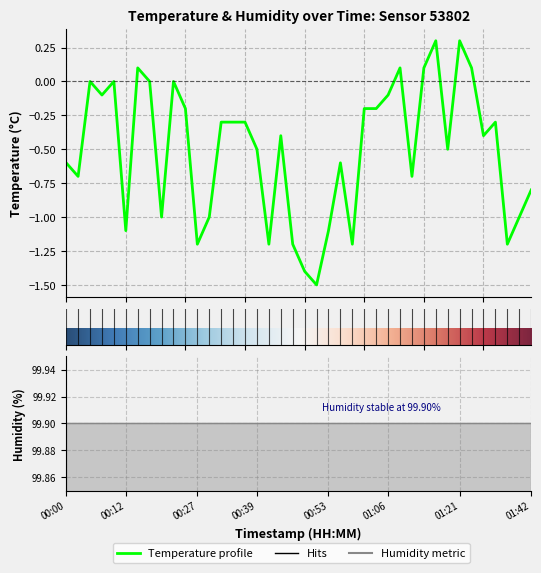

At which category does the data reach its first local valley?

00:02